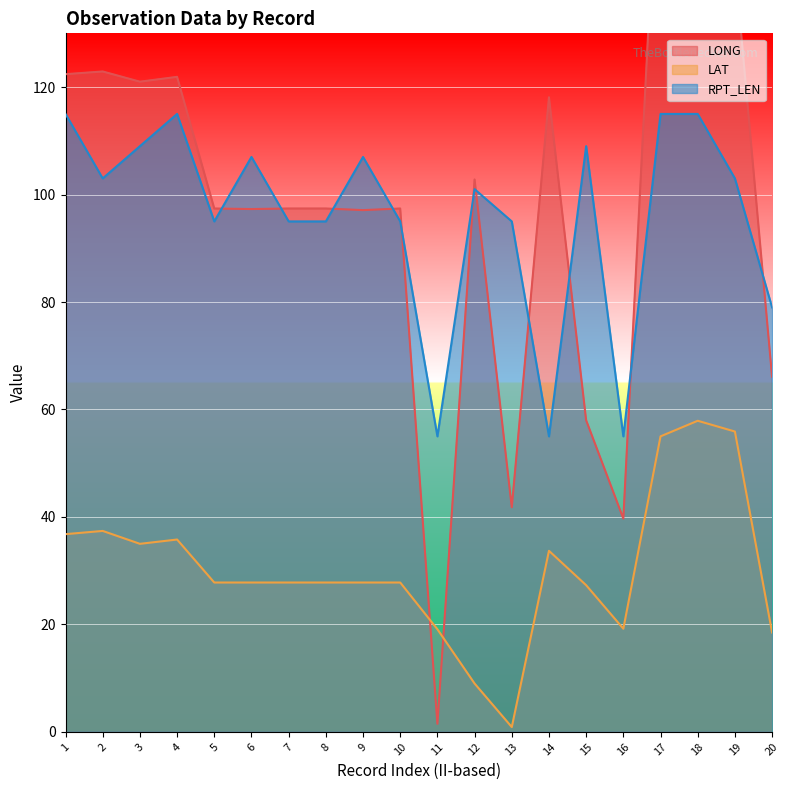

What is the spread (max minus min) of values at 11?

53.5